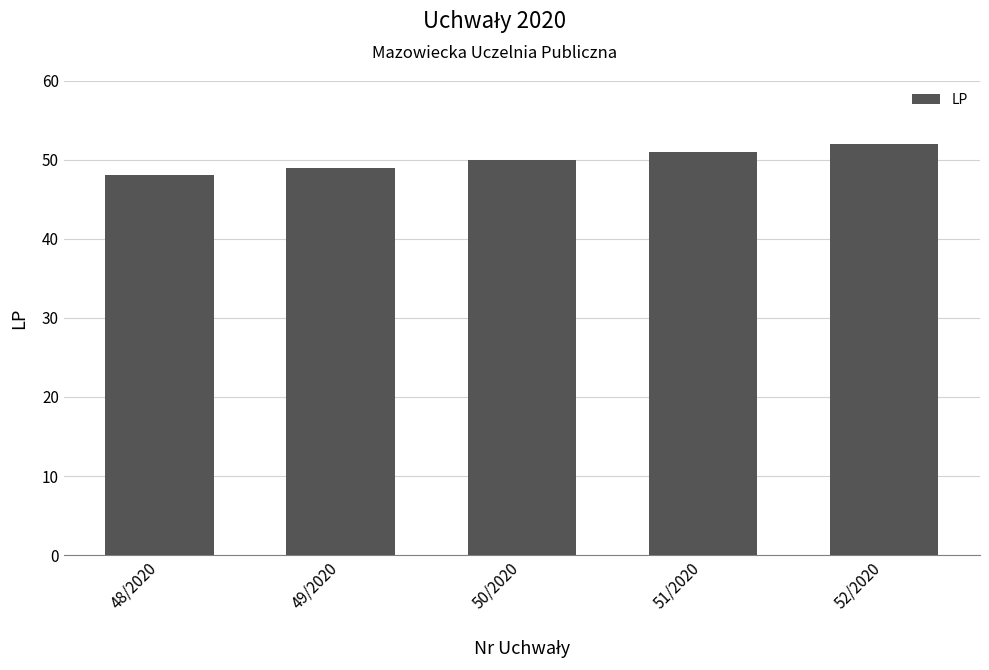

Reading left to right, extract all data points from this chart.

48/2020=48	49/2020=49	50/2020=50	51/2020=51	52/2020=52